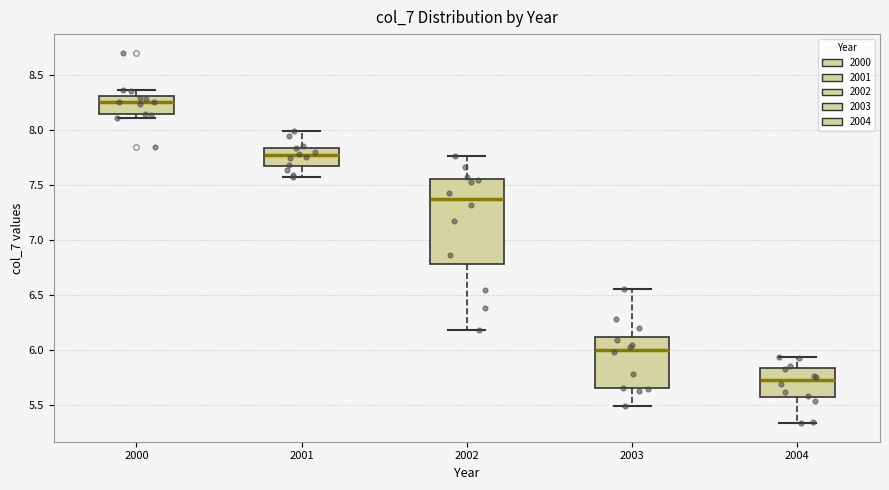

Which box is the tallest, from its lower edge to its upper edge?

2002